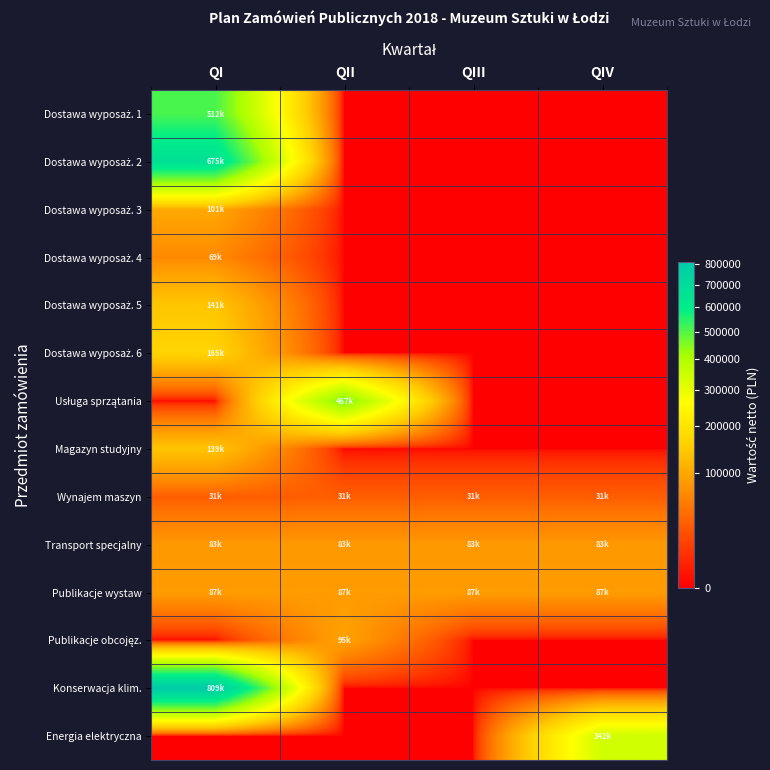

Which has a higher value, QIV or QI?

QI